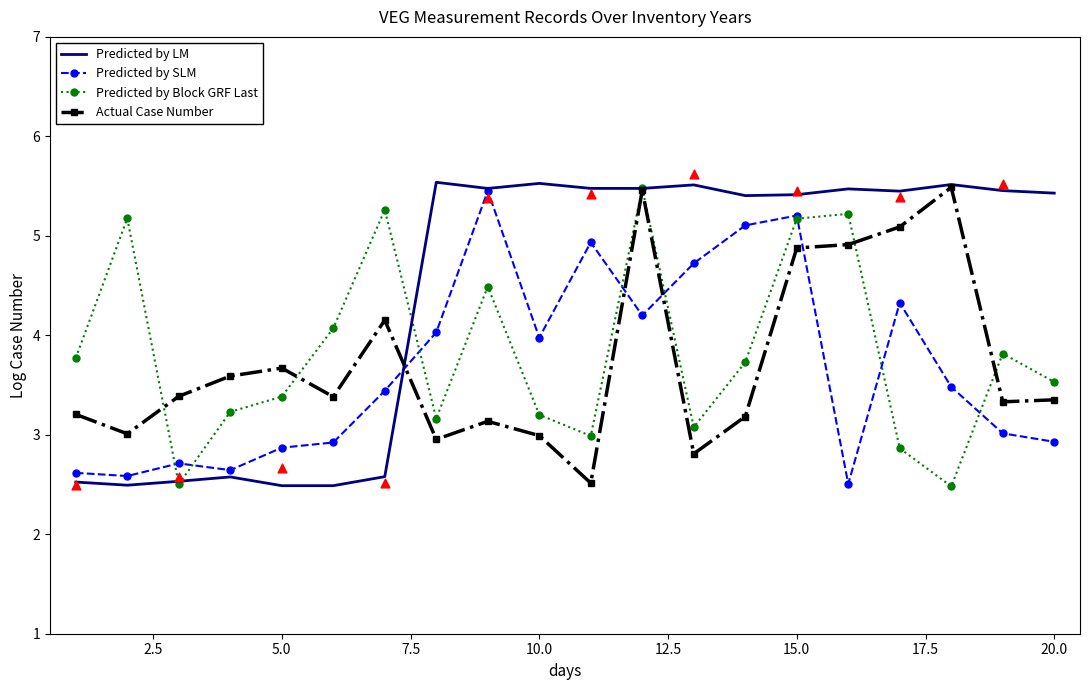

Which series contains the highest Y value?

Predicted by LM